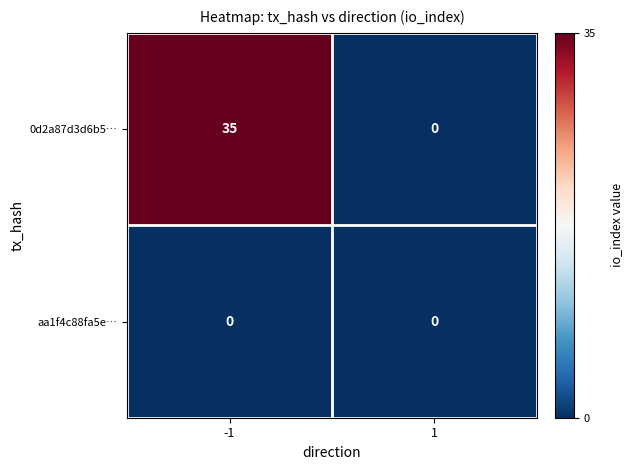

What is the total value across all series at -1?

35